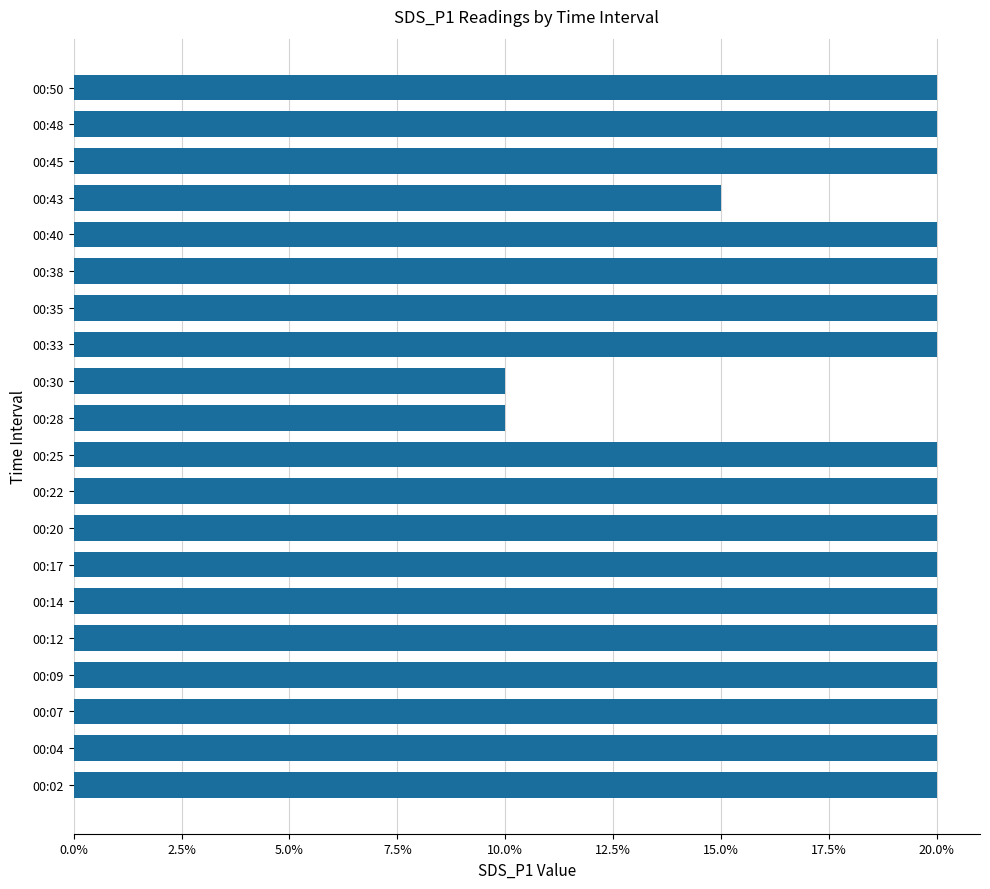

What is the minimum value shown in the chart?

0.1